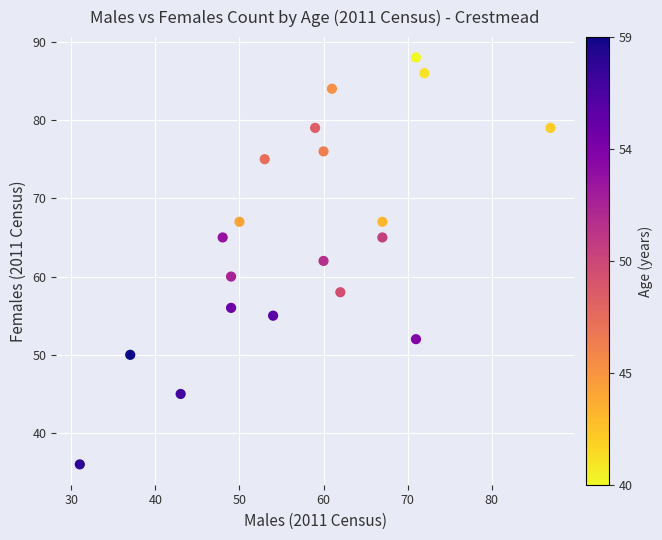

What is the range of Y values (max minus min)?

52